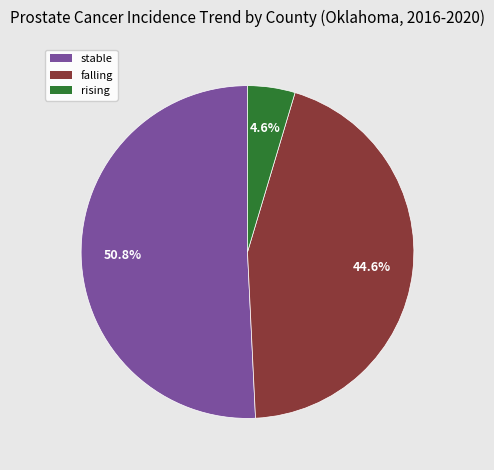

What percentage is NOT represented by stable?

49.2%